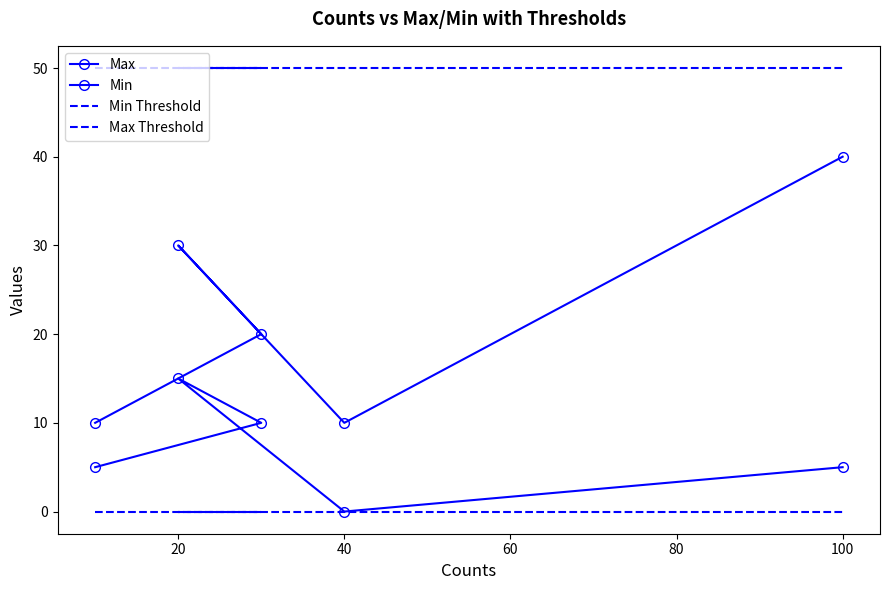

Which series has the largest total across all categories?

Max Threshold